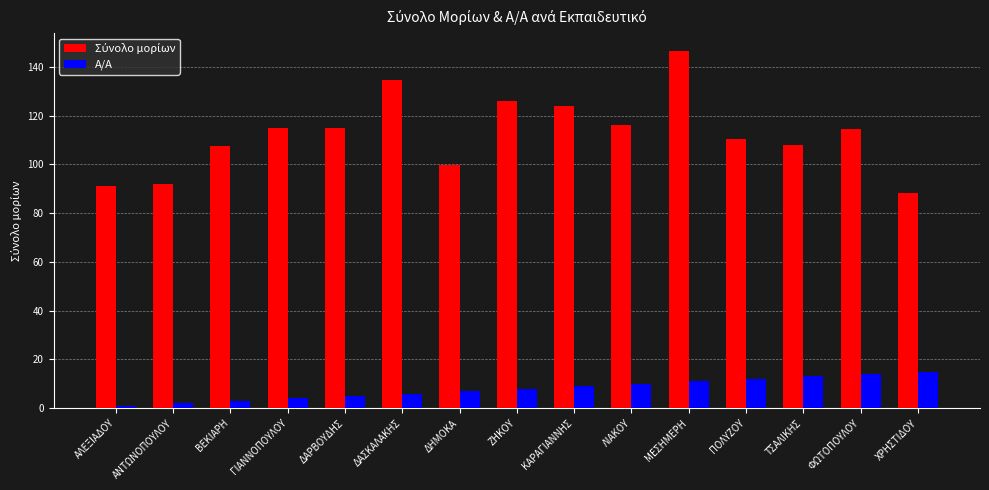

What is the difference between the highest and lowest values at ΛΙΑΚΟΥ?

106.2